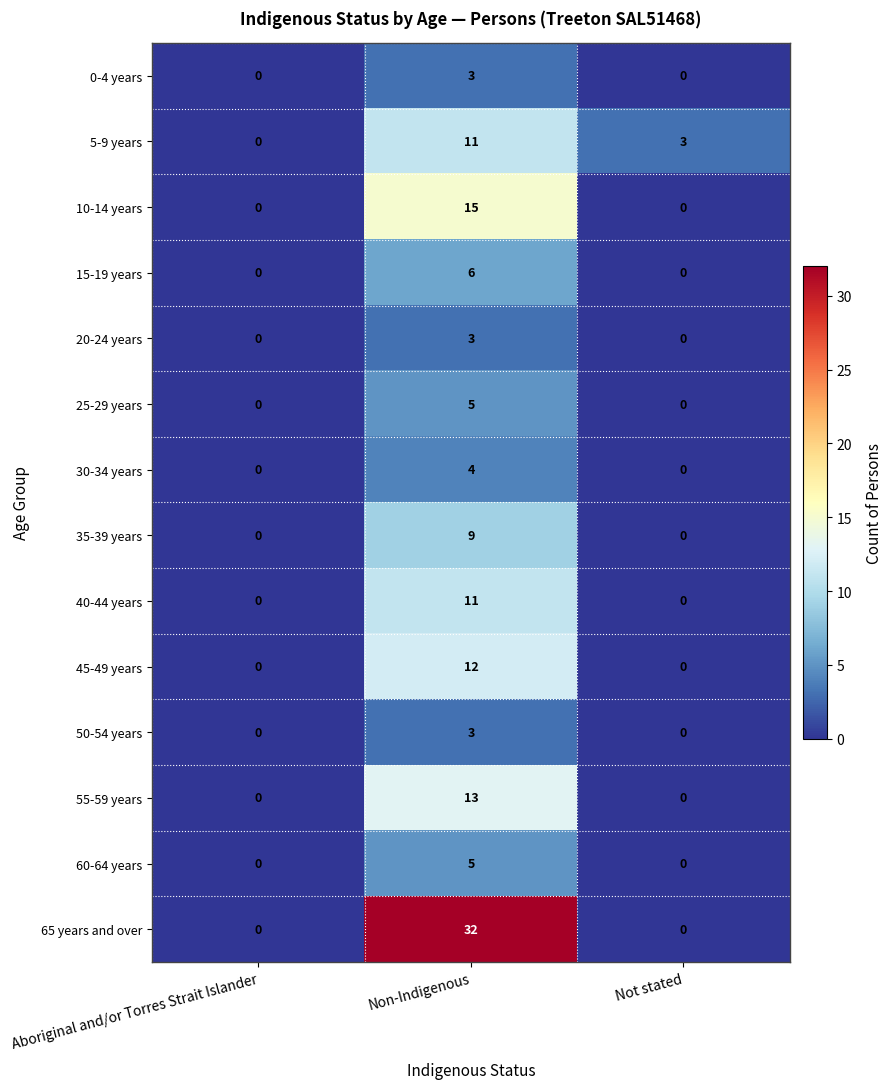

Which series changed the most between Aboriginal and/or Torres Strait Islander and Not stated?

5-9 years